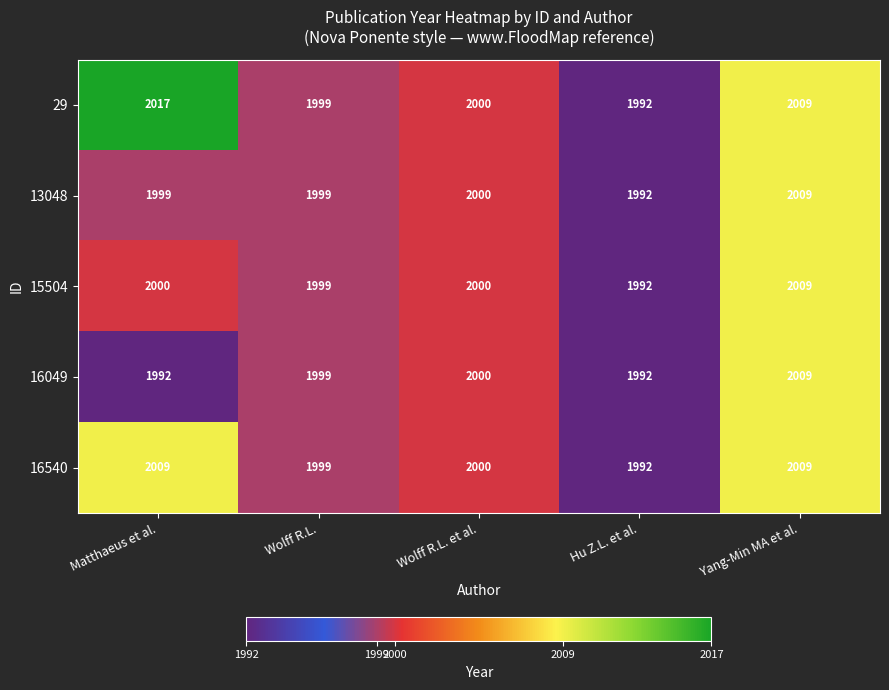

List the labels in order of 29 value, largest first.

Matthaeus et al., Yang-Min MA et al., Wolff R.L. et al., Wolff R.L., Hu Z.L. et al.